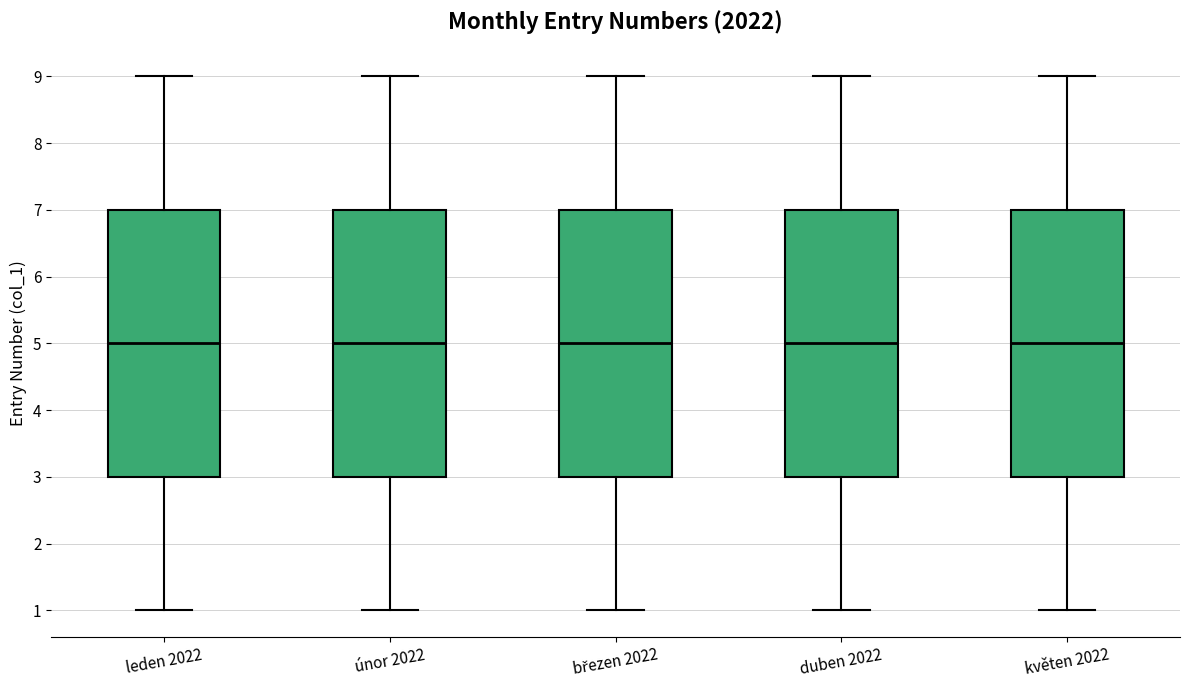

Where is the upper edge of the box for duben 2022 on the y-axis? The values are not printed on the chart, so give them approximately, as read against the axis.

7